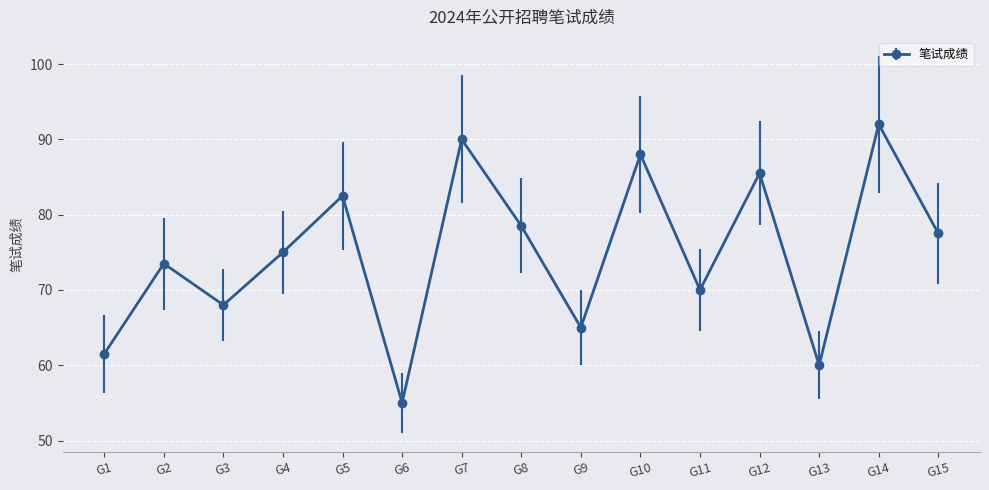

Reading left to right, extract all data points from this chart.

61.5	73.5	68.0	75.0	82.5	55.0	90.0	78.5	65.0	88.0	70.0	85.5	60.0	92.0	77.5